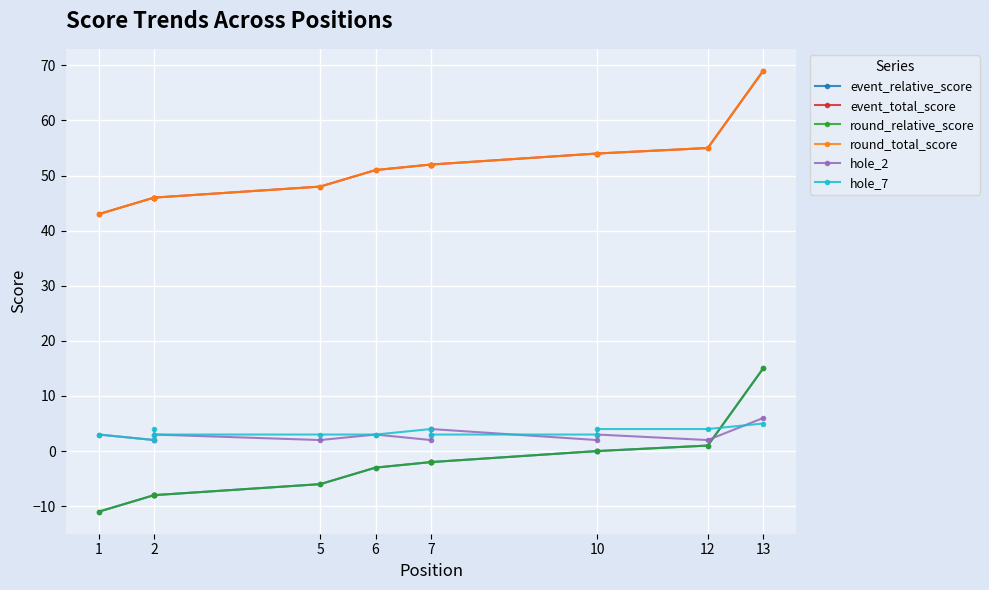

Which series has the largest range (max minus min)?

event_relative_score